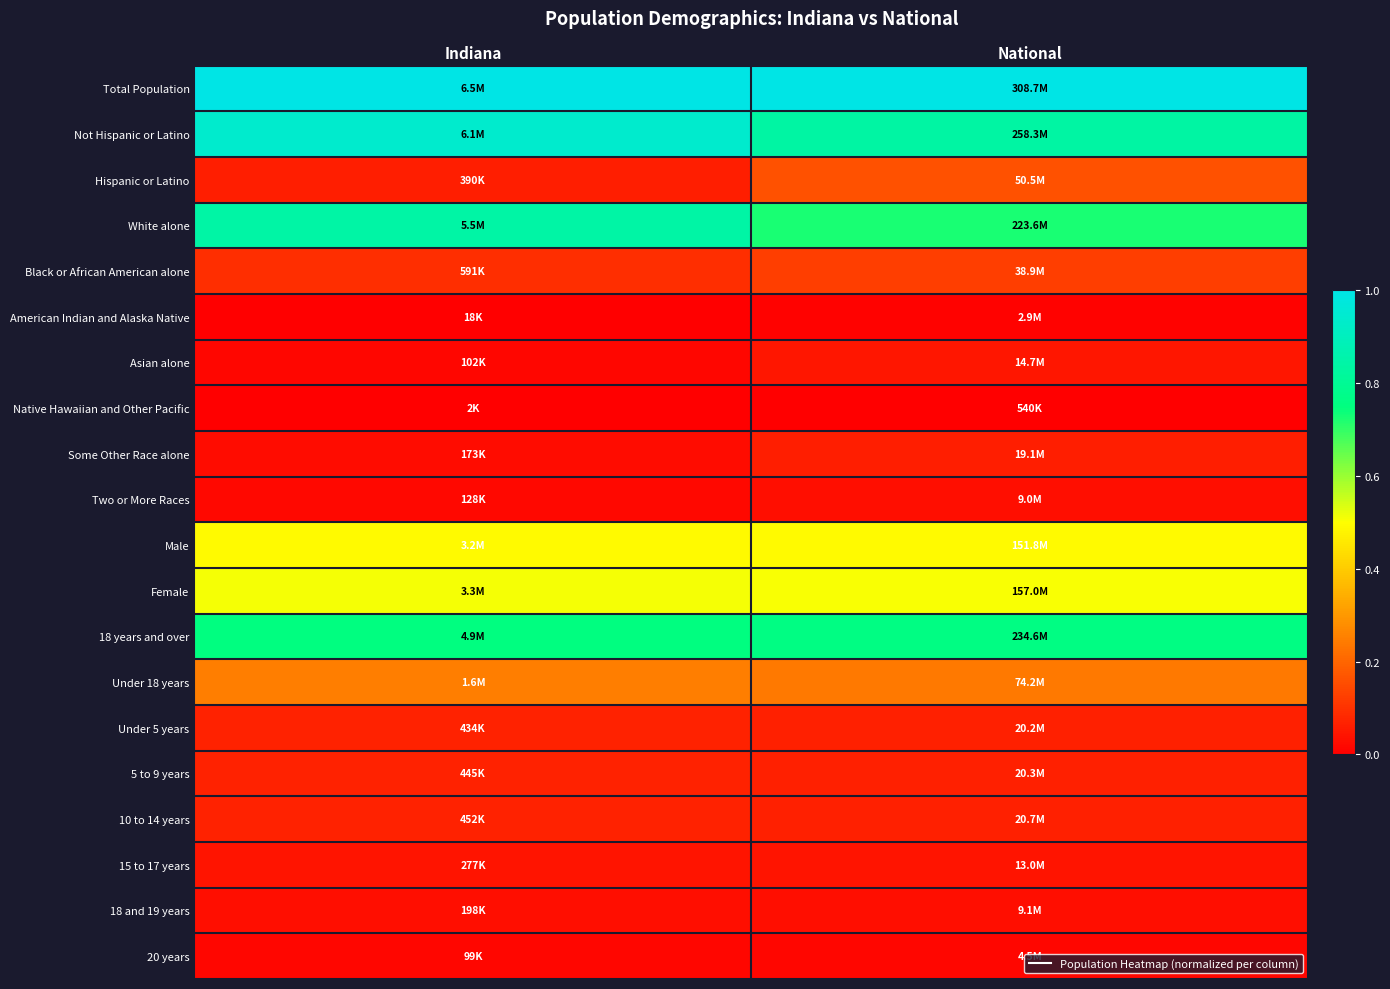

Reading left to right, transcribe all the data shown in this chart.

Total Population: Indiana=1.0	National=1.0
Not Hispanic or Latino: Indiana=0.9	National=0.8
Hispanic or Latino: Indiana=0.1	National=0.2
White alone: Indiana=0.8	National=0.7
Black or African American alone: Indiana=0.1	National=0.1
American Indian and Alaska Native: Indiana=0.0	National=0.0
Asian alone: Indiana=0.0	National=0.0
Native Hawaiian and Other Pacific: Indiana=0.0	National=0.0
Some Other Race alone: Indiana=0.0	National=0.1
Two or More Races: Indiana=0.0	National=0.0
Male: Indiana=0.5	National=0.5
Female: Indiana=0.5	National=0.5
18 years and over: Indiana=0.8	National=0.8
Under 18 years: Indiana=0.2	National=0.2
Under 5 years: Indiana=0.1	National=0.1
5 to 9 years: Indiana=0.1	National=0.1
10 to 14 years: Indiana=0.1	National=0.1
15 to 17 years: Indiana=0.0	National=0.0
18 and 19 years: Indiana=0.0	National=0.0
20 years: Indiana=0.0	National=0.0